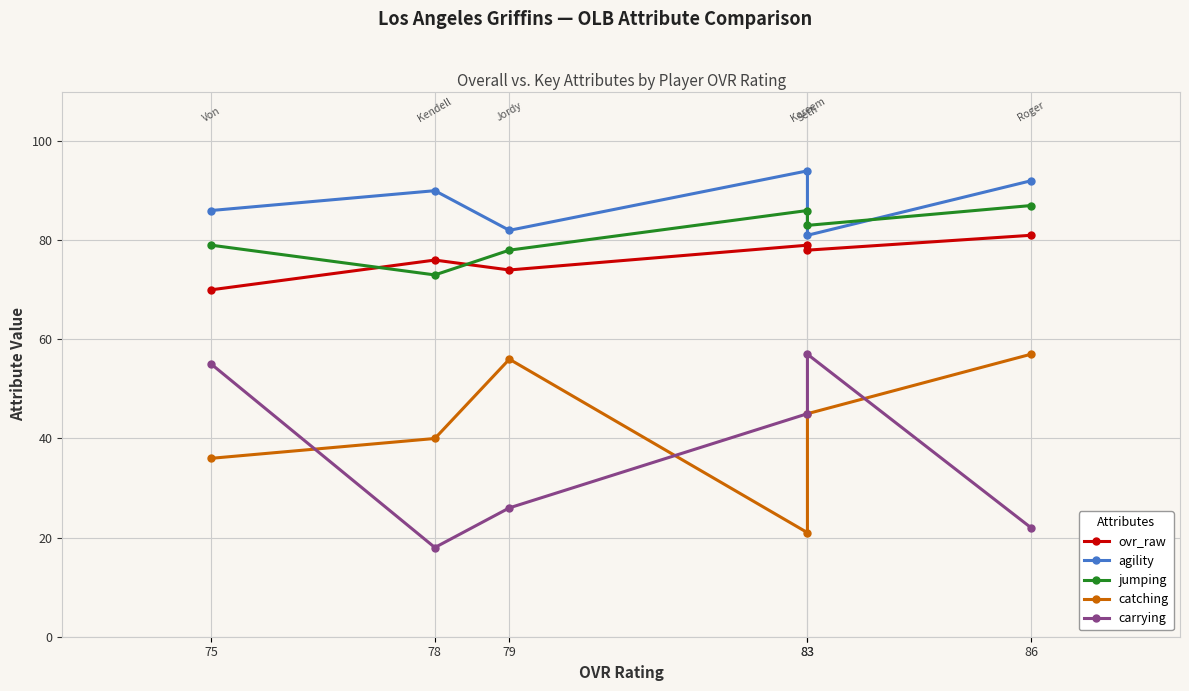

The value of catching at 75 is 54. True or false?

False